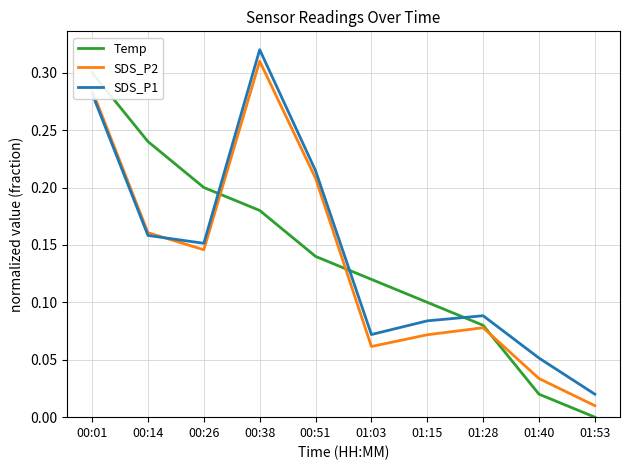

At how many categories does at least one series exceed 0?

10